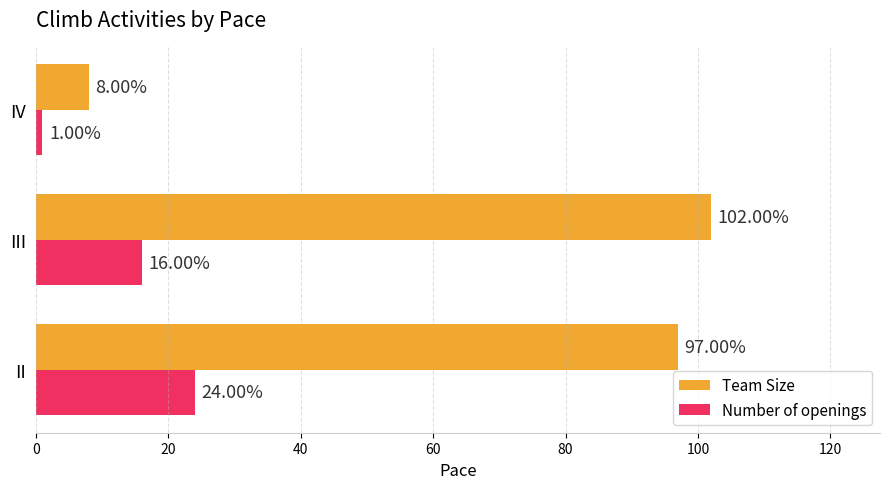

What is the difference between the maximum and minimum values in the Team Size series?

94